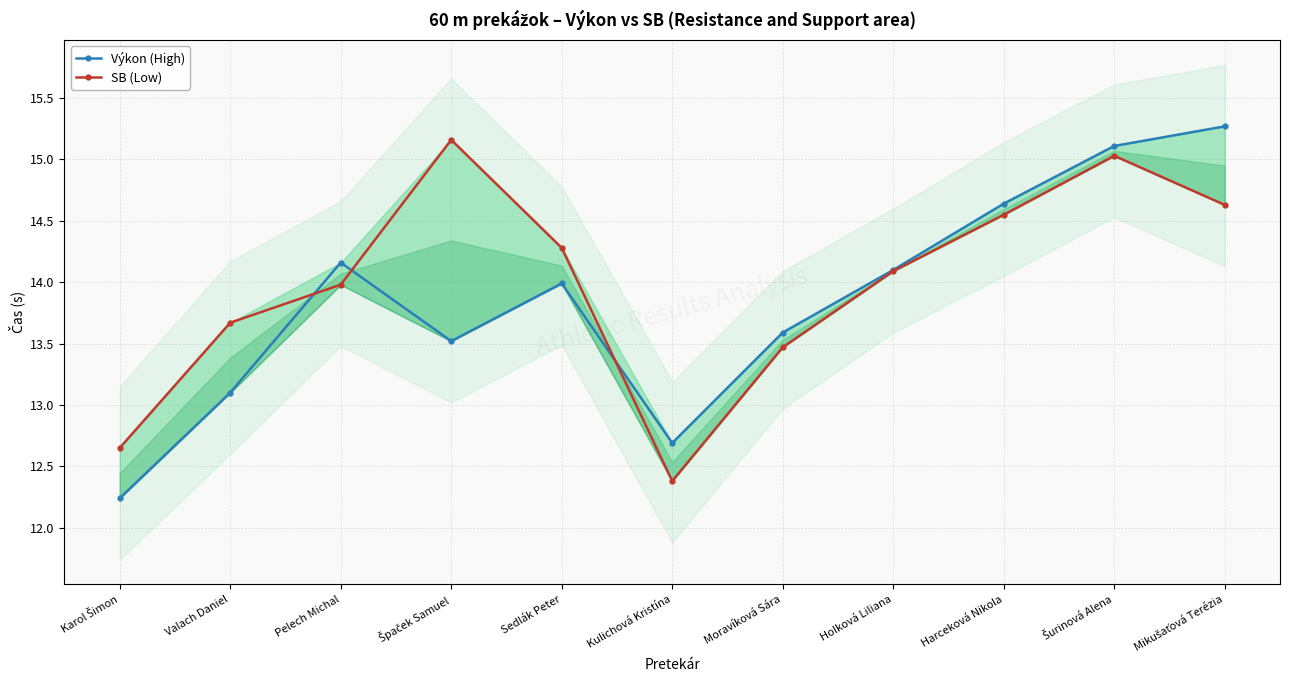

After their last crossing, which series has the higher values: SB (Low) or Výkon (High)?

Výkon (High)